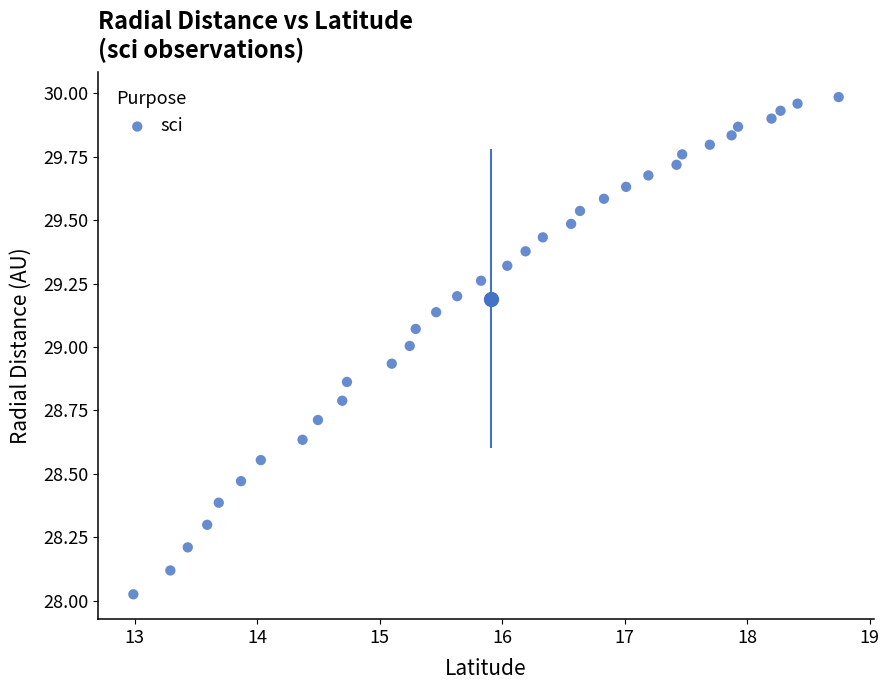

What is the range of Y values (max minus min)?

2.0